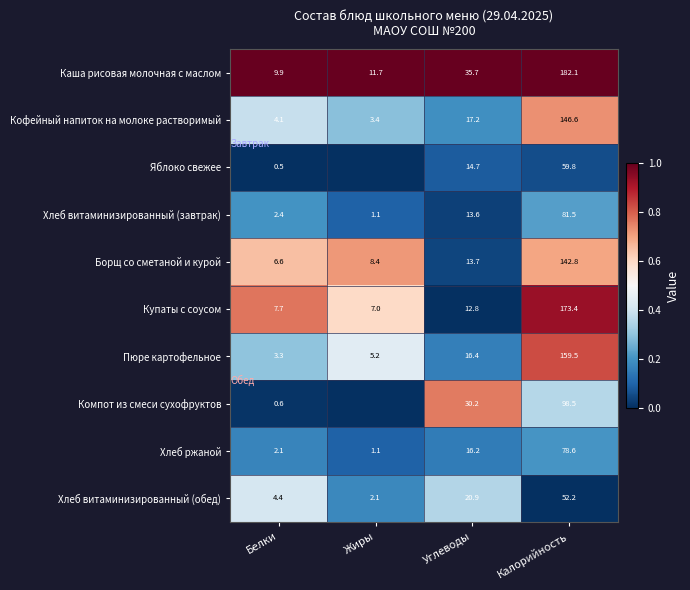

Is it true that Хлеб витаминизированный (обед) equals 0.3 at Калорийность?

False